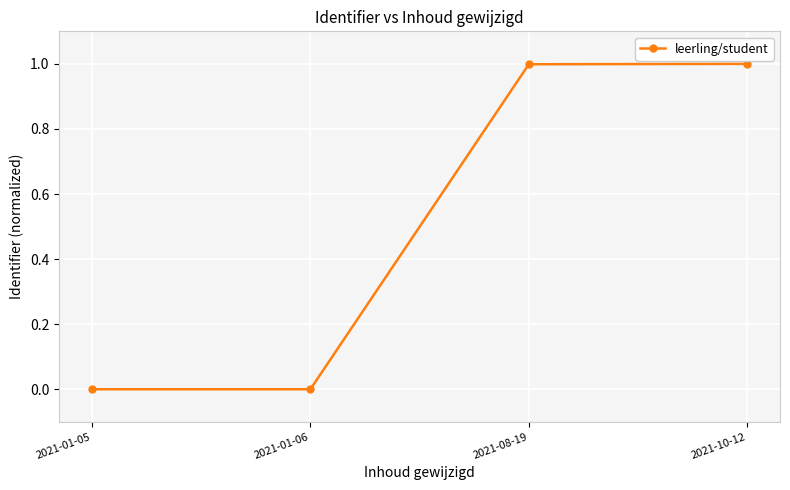

What is the greatest value displayed?

1.0